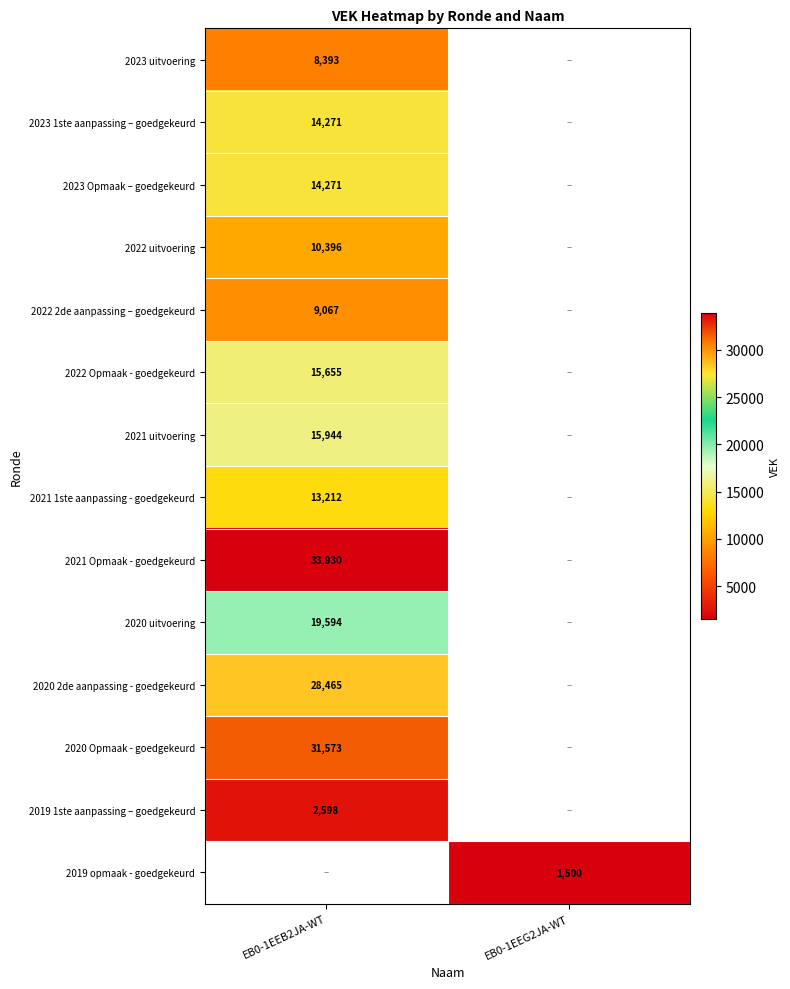

True or false: 2023 Opmaak – goedgekeurd has a value of 14271 at EB0-1EEB2JA-WT.

True